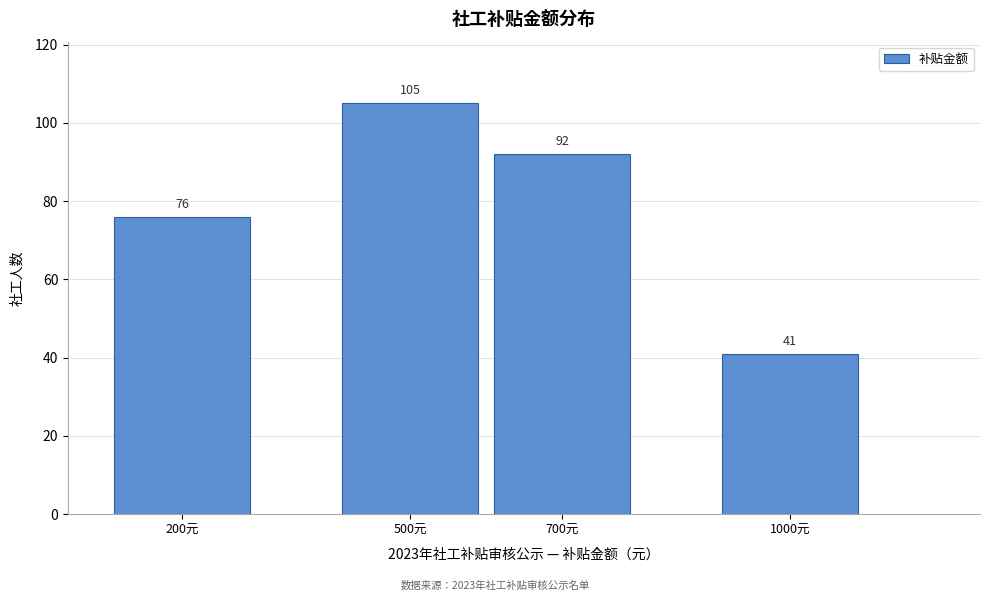

Reading left to right, list all the values displayed in this chart.

200元=76	500元=105	700元=92	1000元=41